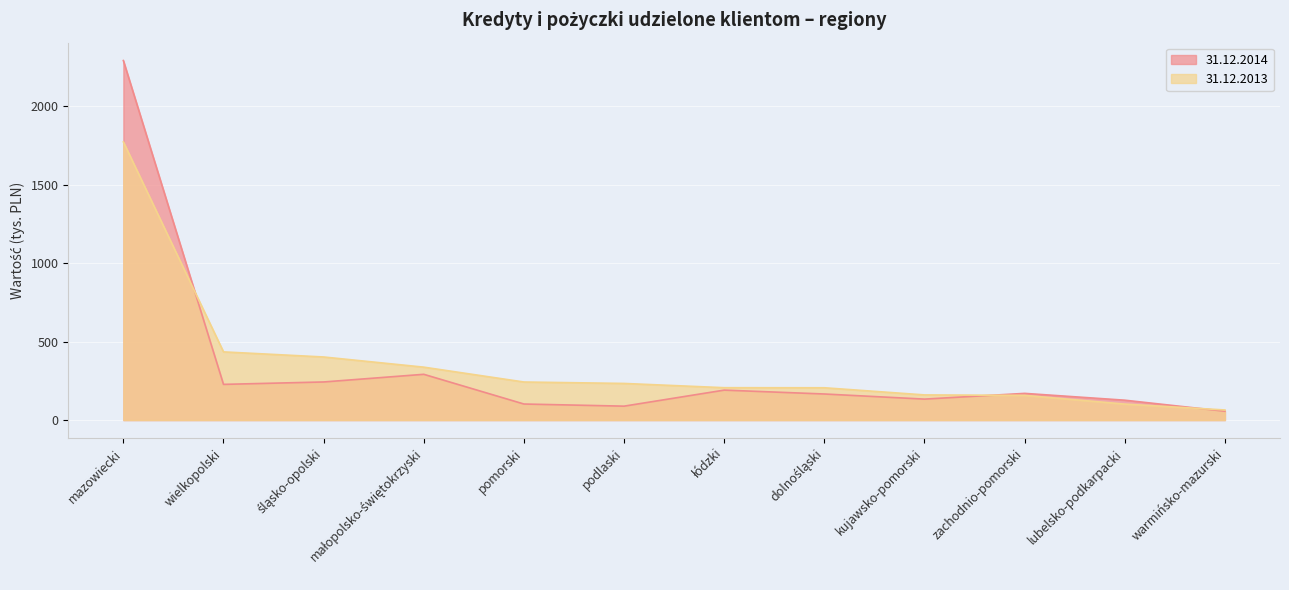

How many intersections are there between 31.12.2013 and 31.12.2014?

3